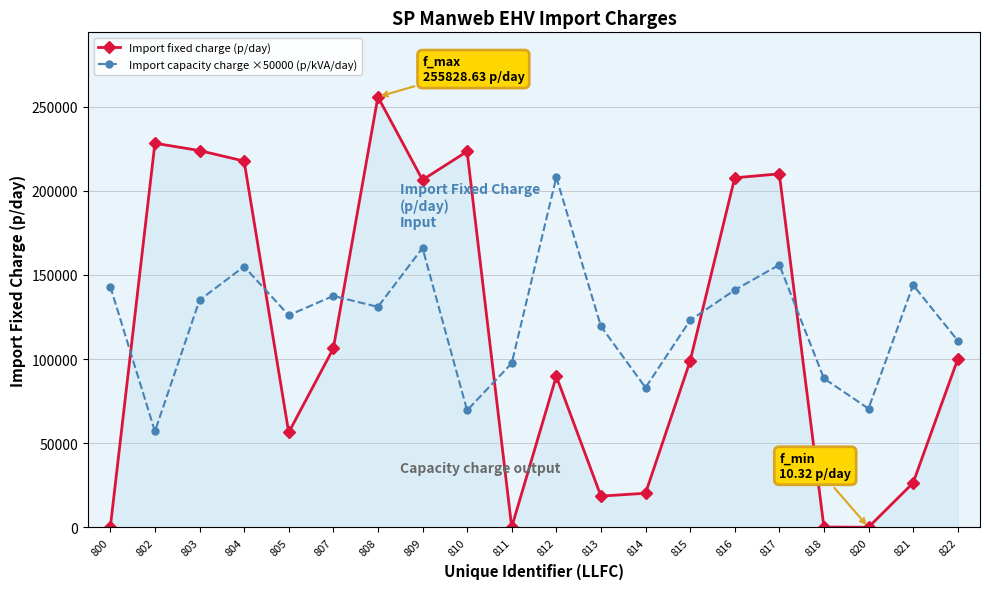

Is the value of Import fixed charge (p/day) at 821 greater than the value of Import capacity charge ×50000 (p/kVA/day) at 807?

No